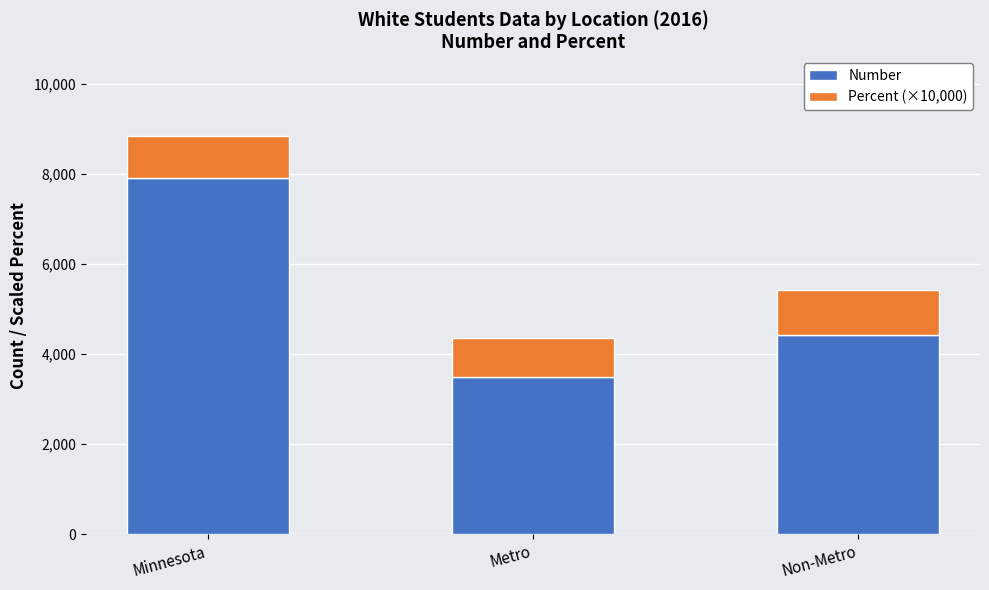

At which category is the sum across all series the highest?

Minnesota